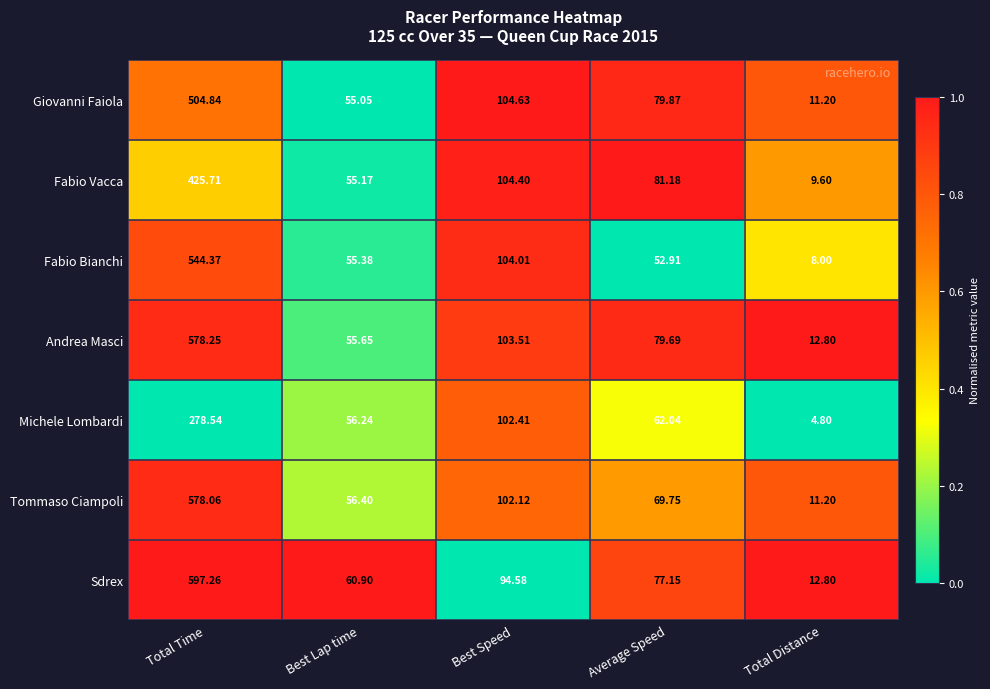

Which series has the largest total across all categories?

Sdrex